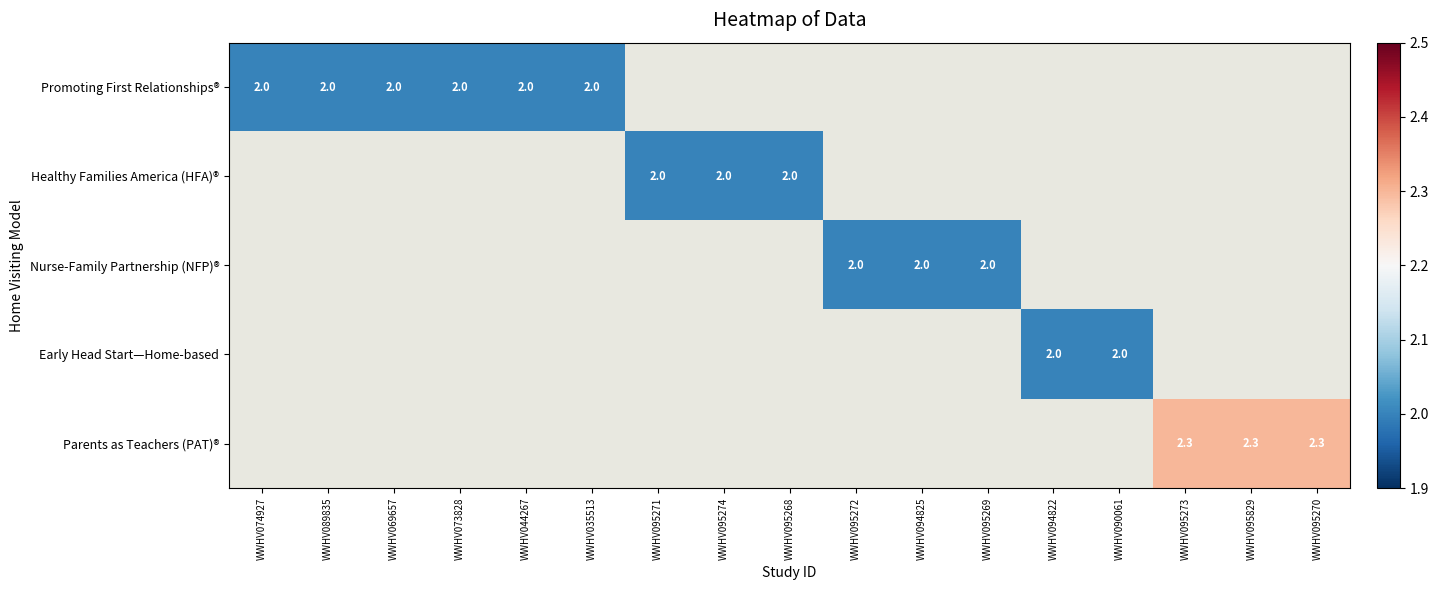

The value of Promoting First Relationships® at WWHV044267 is 1.2. True or false?

False